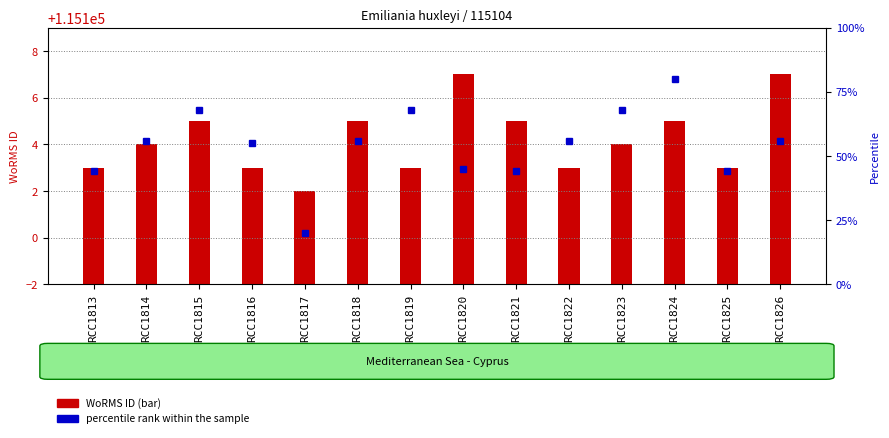

How many data points in WoRMS ID are above 115104?

6